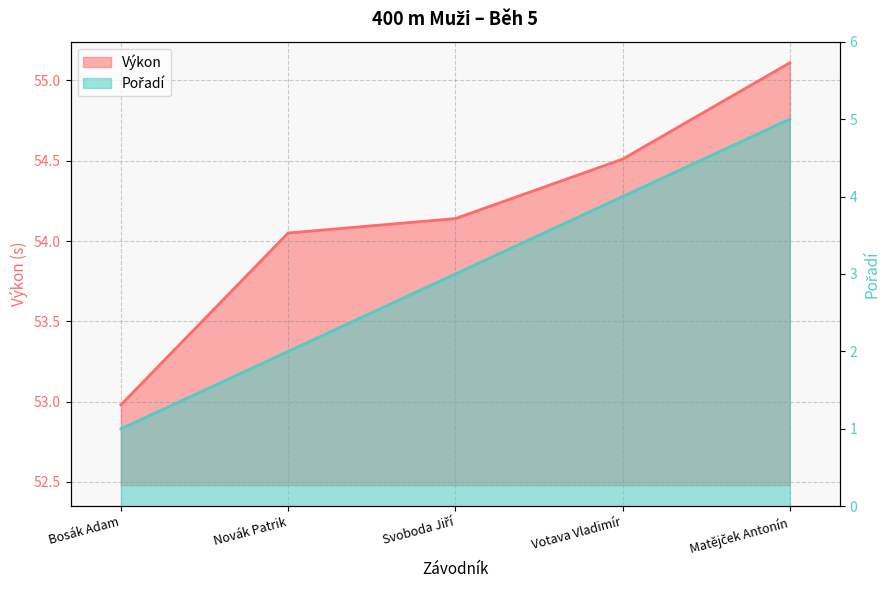

What is the sum of the Pořadí values at Matějček Antonín and Novák Patrik?

7.0